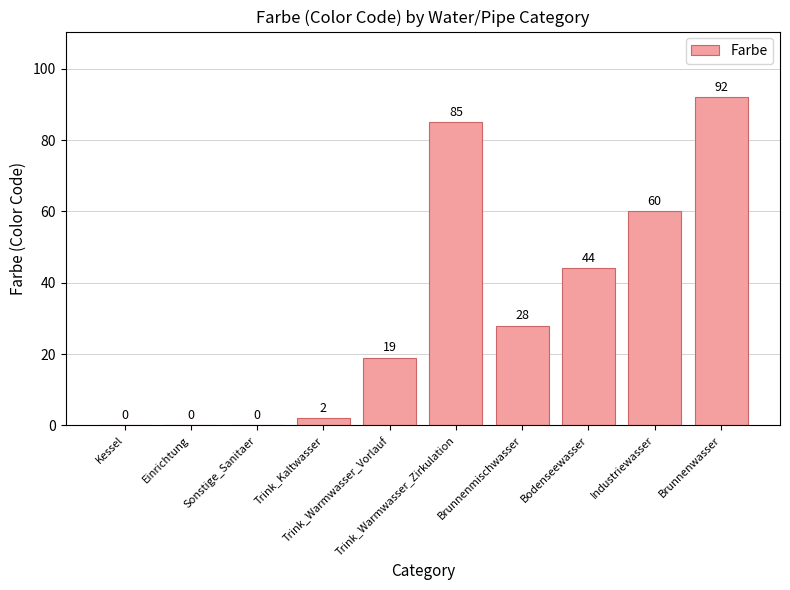

The chart shows a value of 145 at Brunnenwasser. True or false?

False